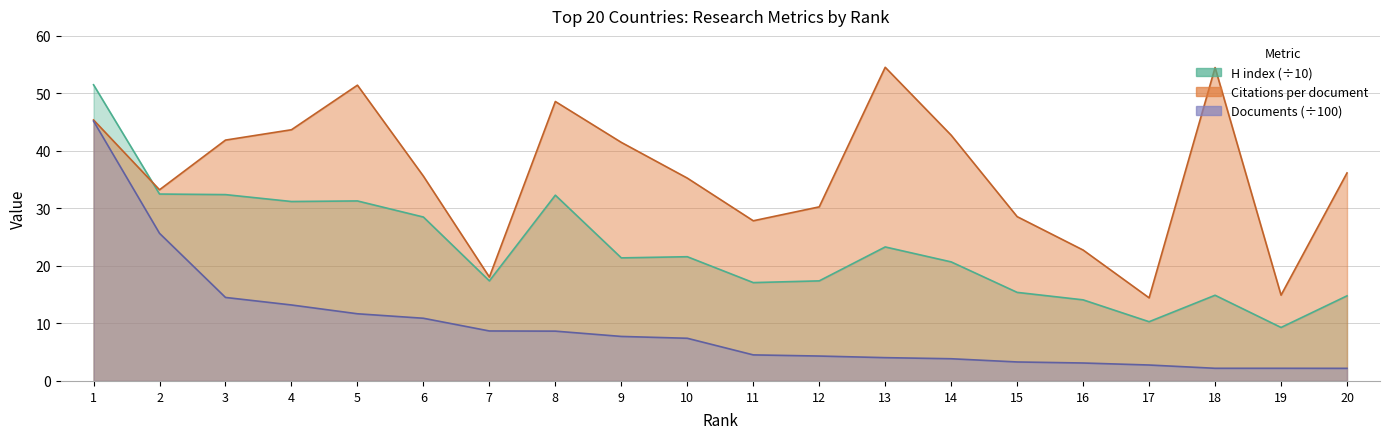

Rank the series by their average value, from highest to lowest.

Citations per document, H index, Documents (hundreds)